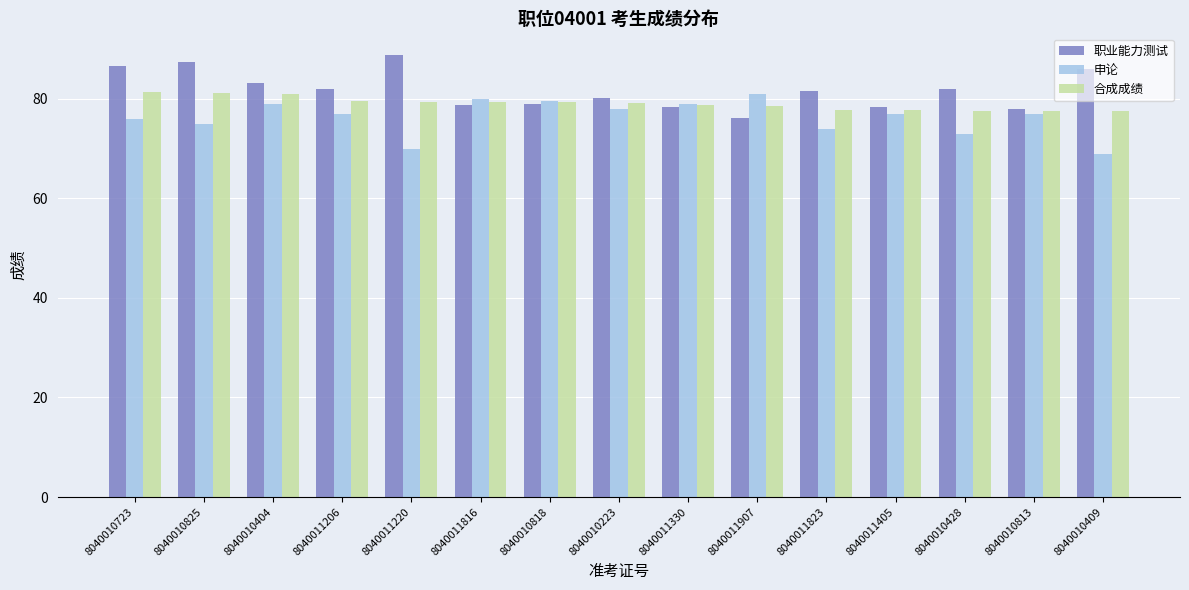

What is the total value across all series at 8040010723?

243.9